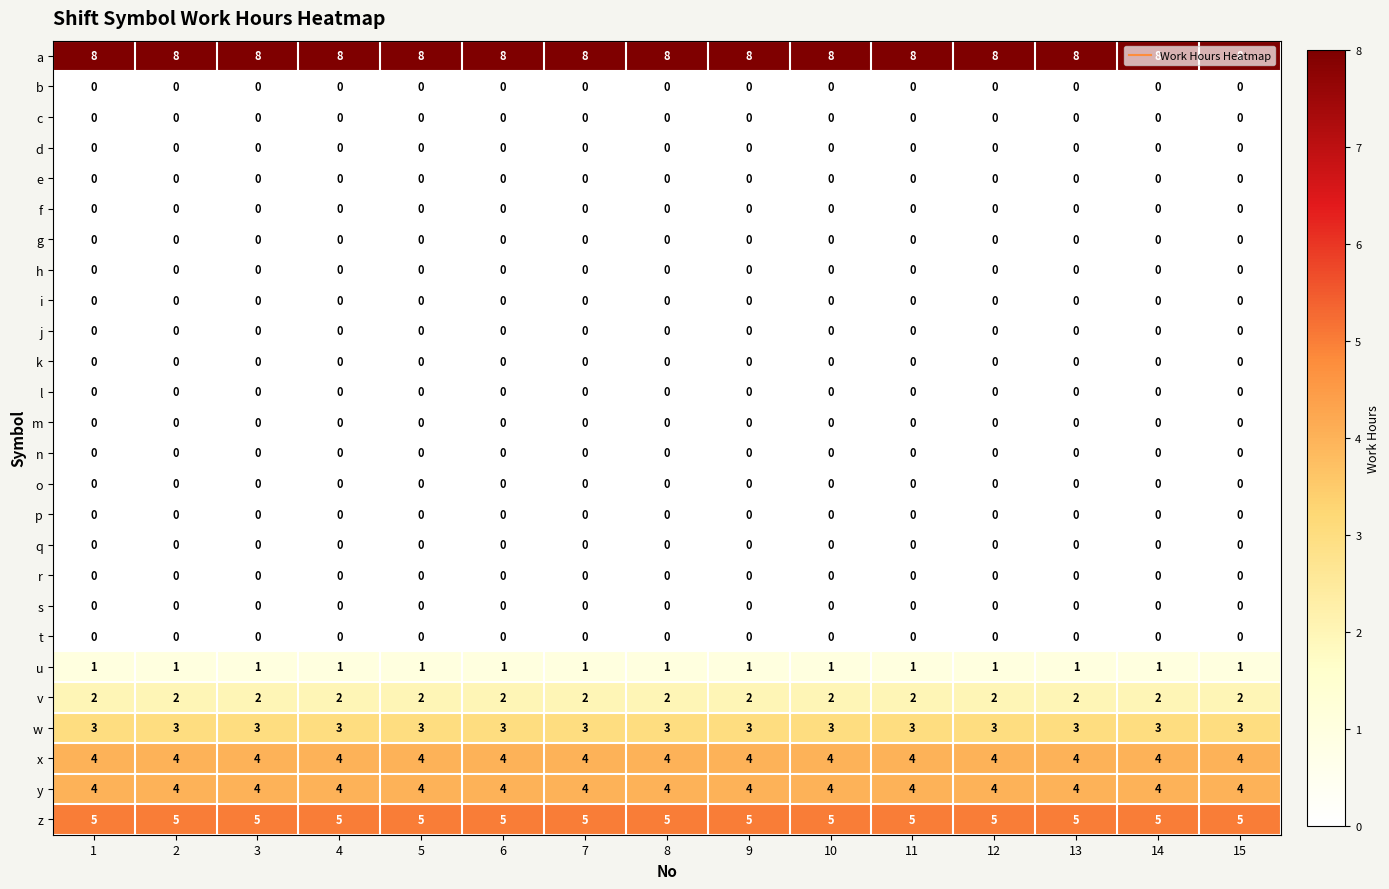

The value of w at 14 is 3. True or false?

True